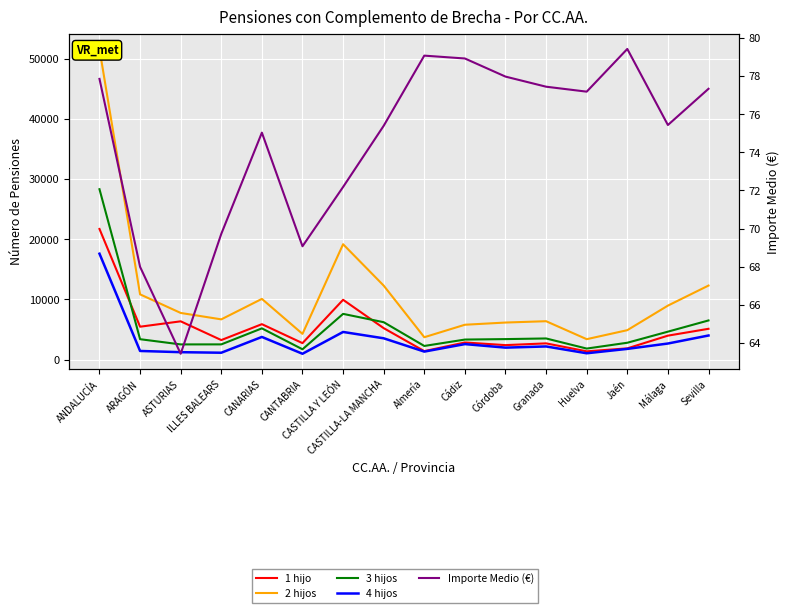

Which series changed the most between Almería and Málaga?

2 hijos